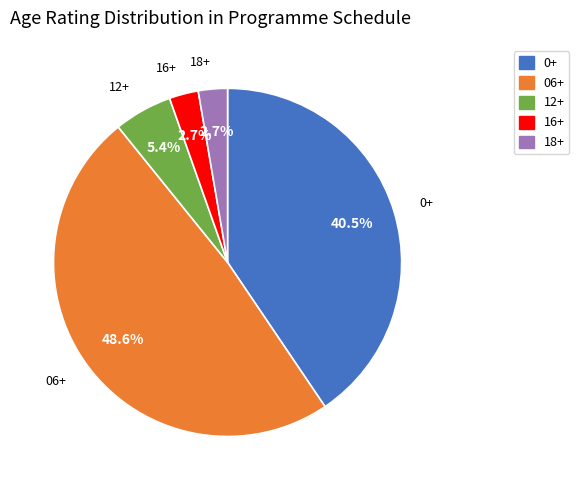

What is the largest slice in the pie chart?

06+